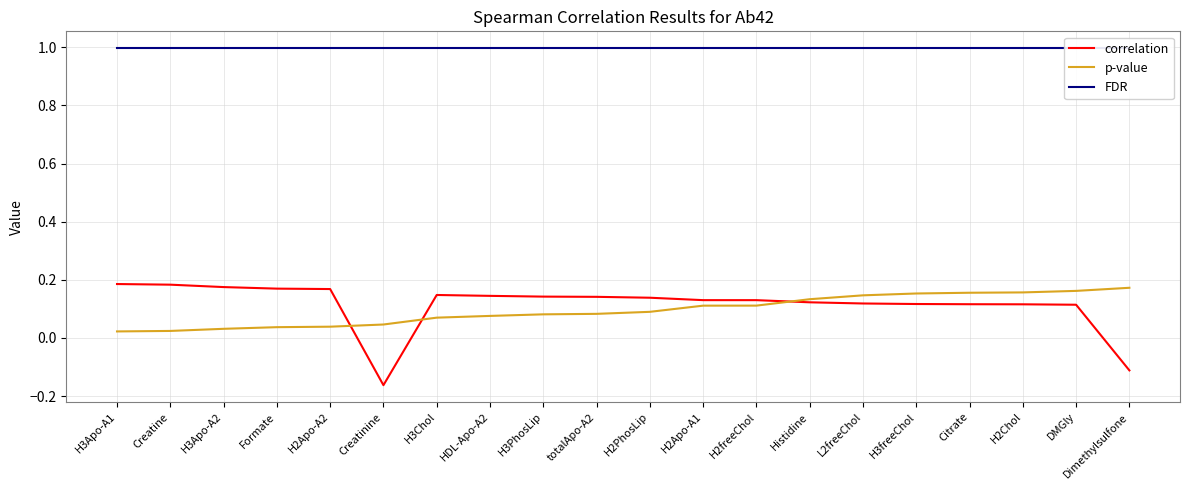

Is it true that FDR equals 1.0 at H3PhosLip?

True